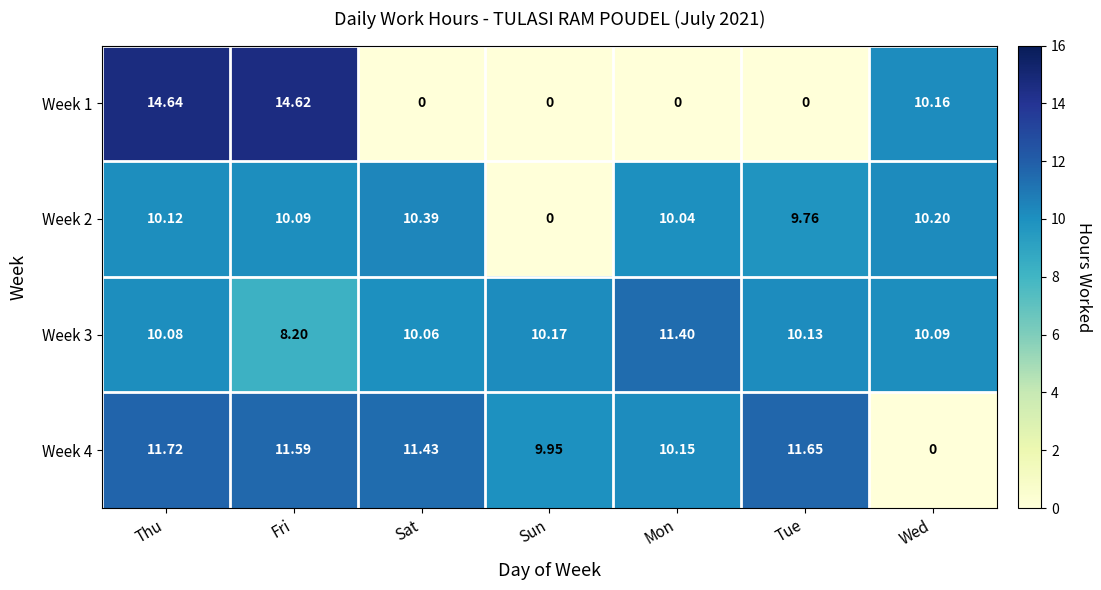

At which label is Week 4 closest to 5?

Sun